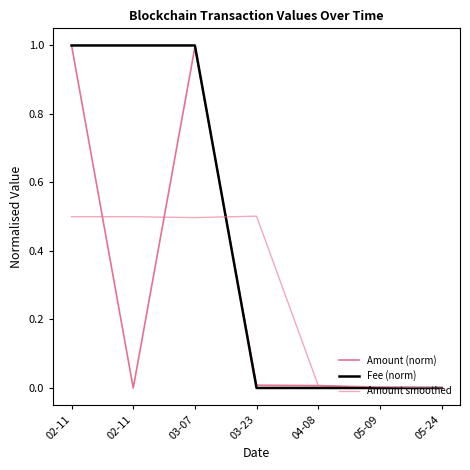

After their last crossing, which series has the higher values: Amount smoothed or Amount (norm)?

Amount (norm)